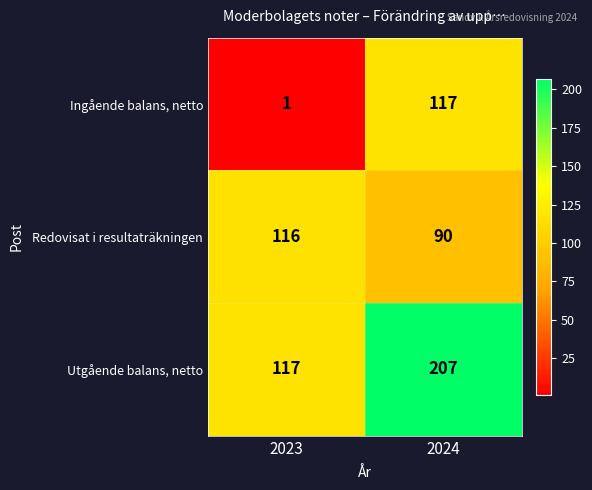

At how many categories does at least one series exceed 22?

2